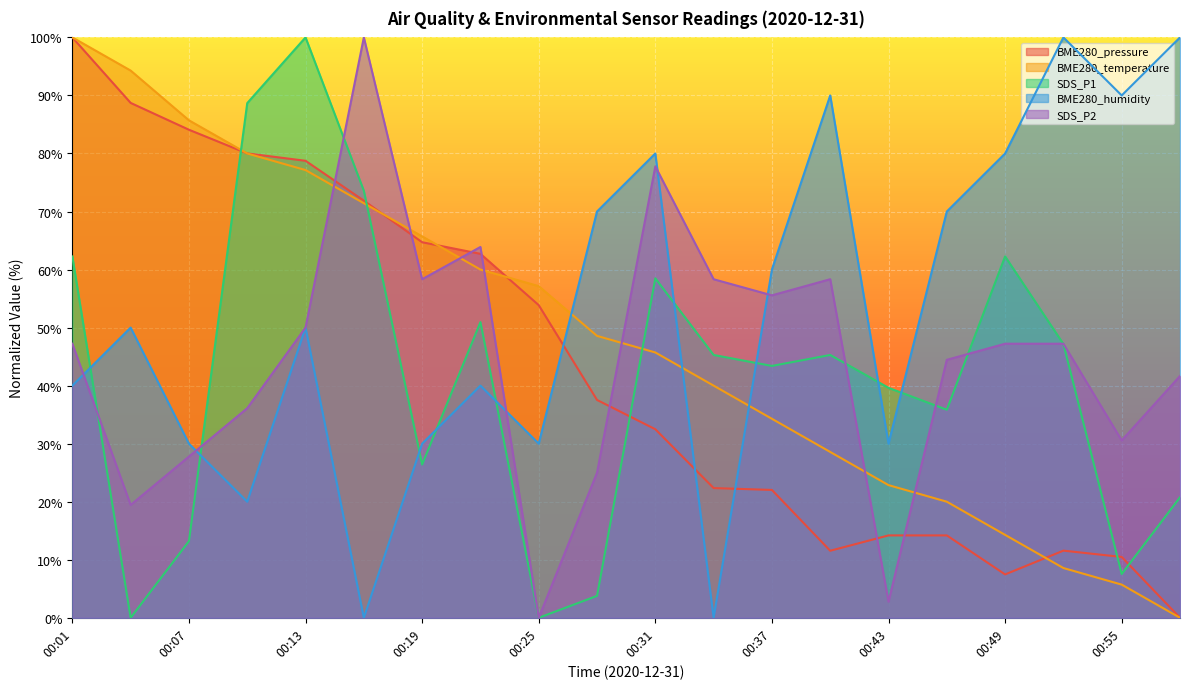

Is it true that BME280_humidity equals 80.0 at 00:49?

True